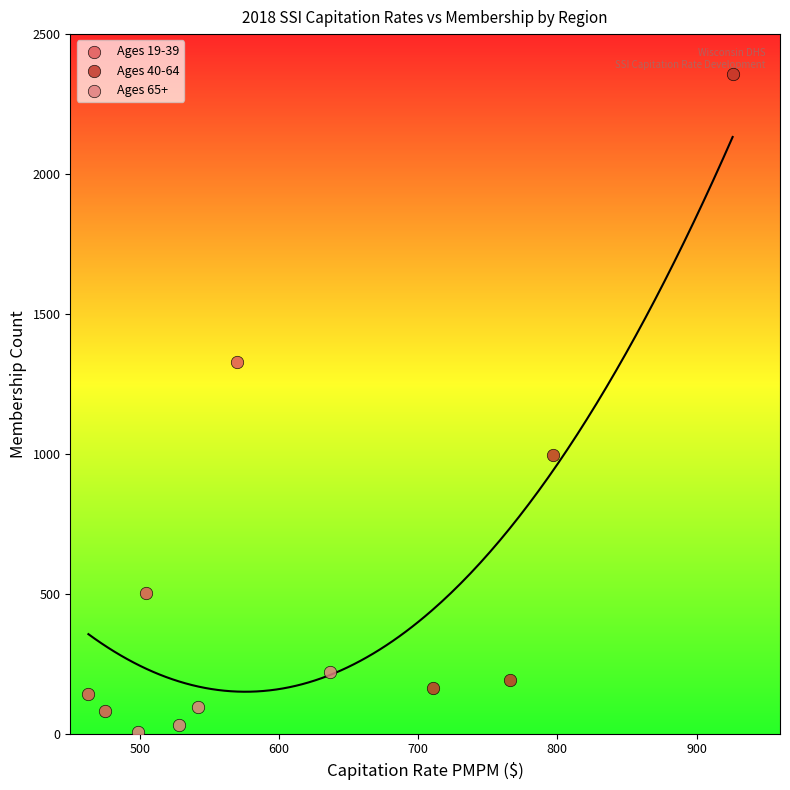

Which series has the widest spread of Y values?

Ages 40-64